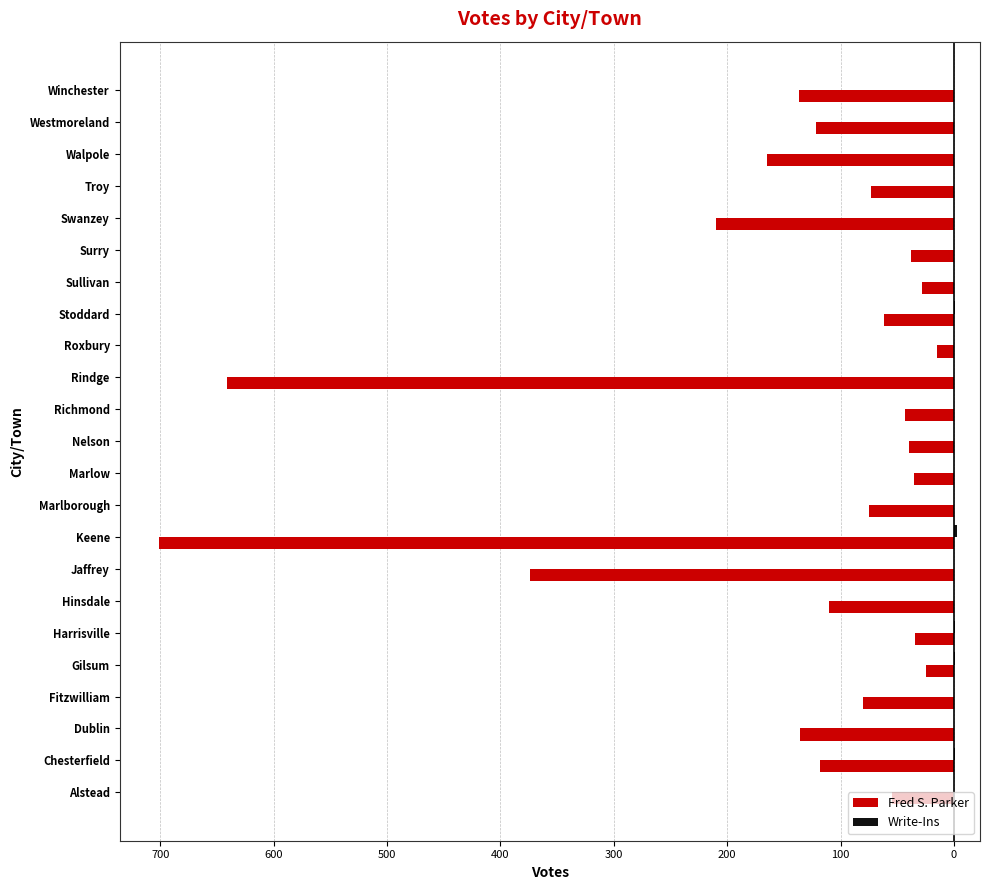

At which category is the sum across all series the highest?

Roxbury